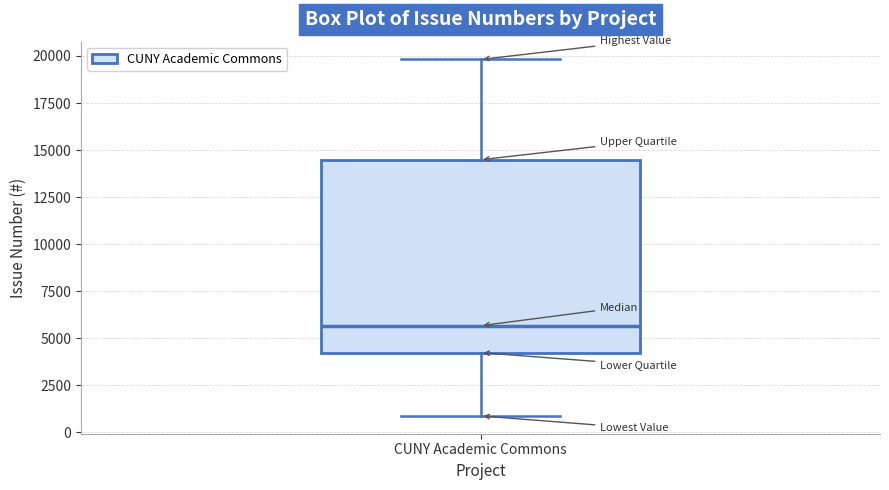

Read this box plot against the y-axis: the position of the median line, the range covered by the box, and the ends of both whiskers. The values are not printed on the chart, so give them approximately, as read against the axis.

median 5500, box 4000 to 14500, whiskers 1000 to 20000